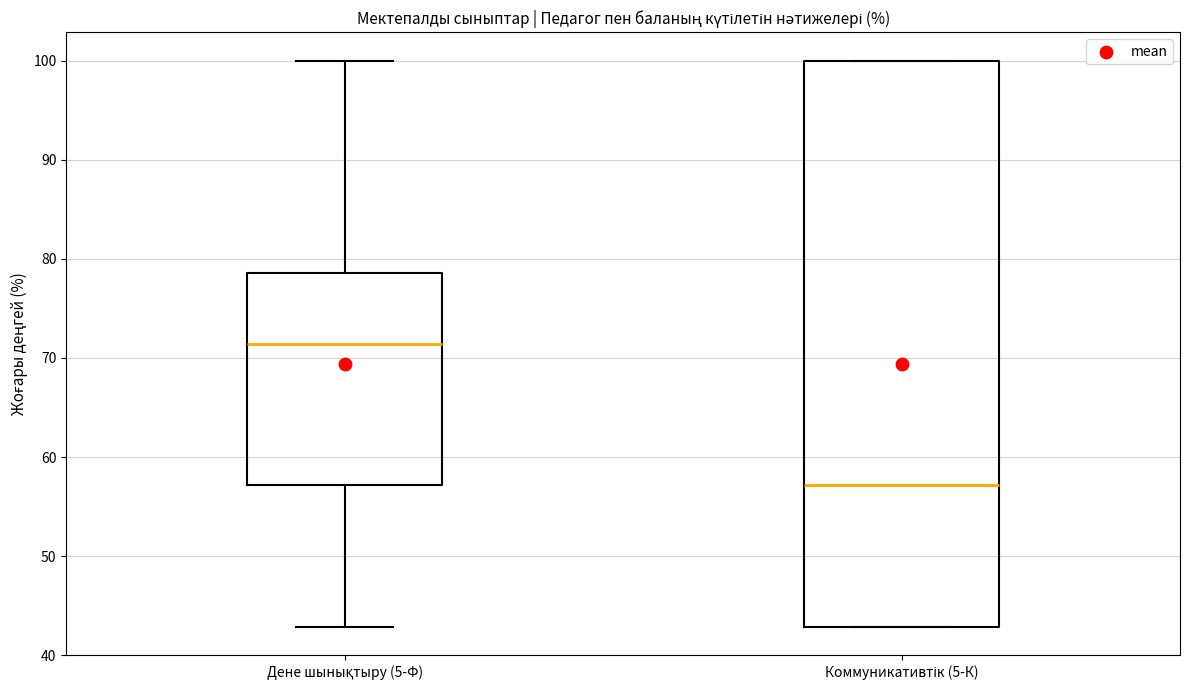

Where does the upper whisker of the box for Дене шынықтыру (5-Ф) end on the y-axis? The values are not printed on the chart, so give them approximately, as read against the axis.

100